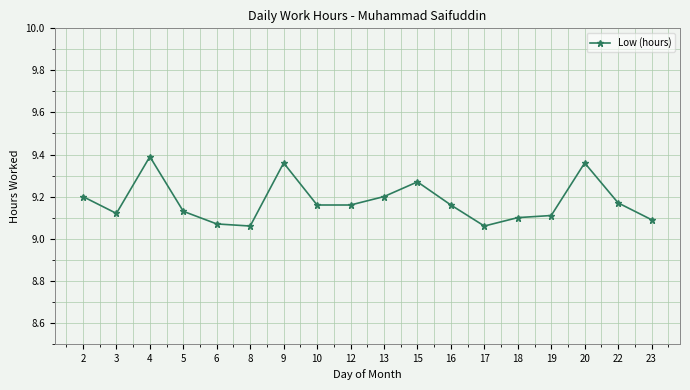

True or false: the data shows 9.2 at 22.

True